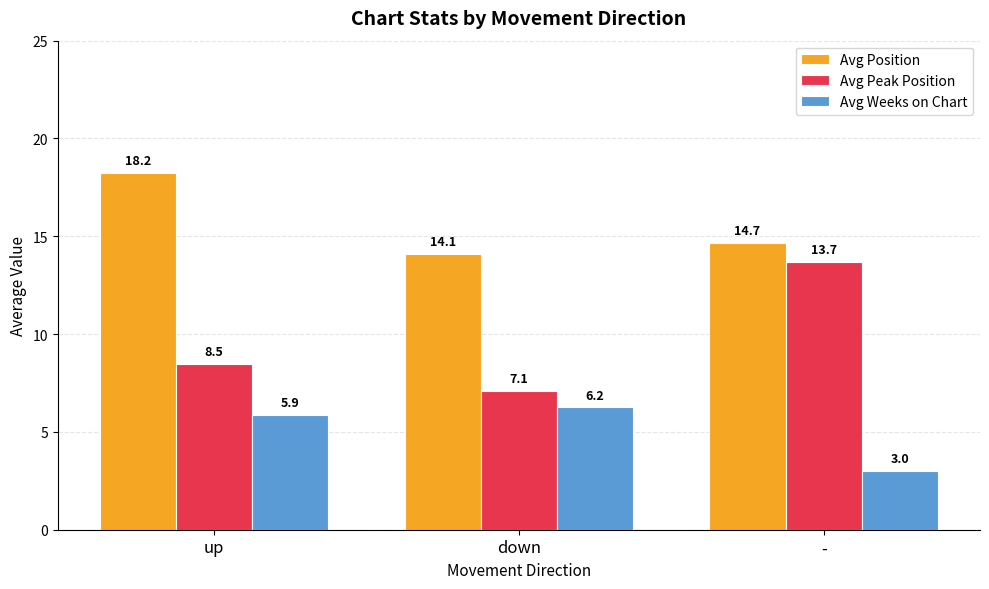

Which series has the largest range (max minus min)?

Avg Peak Position